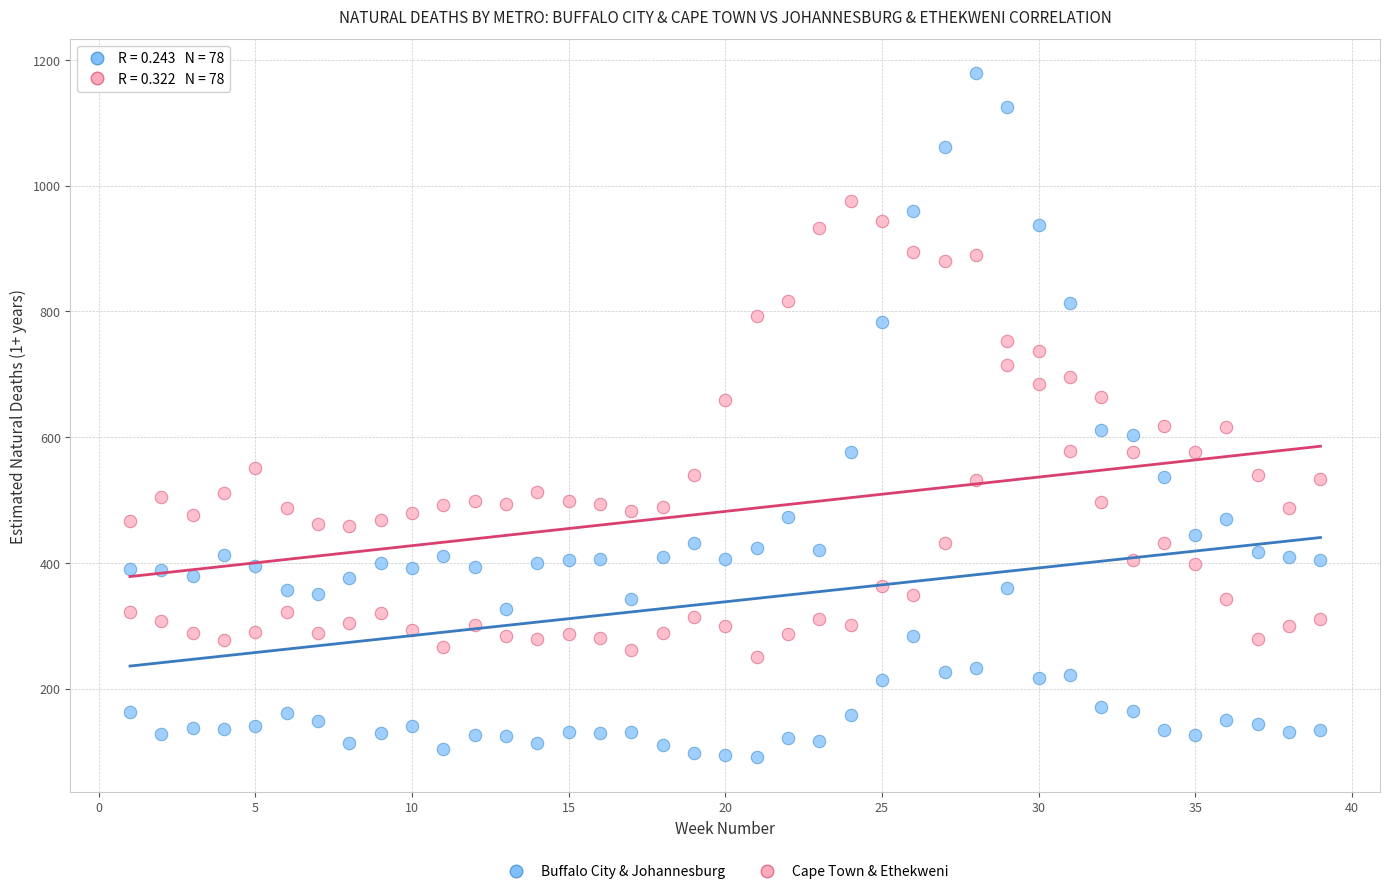

Which series contains the highest Y value?

Buffalo City & Johannesburg